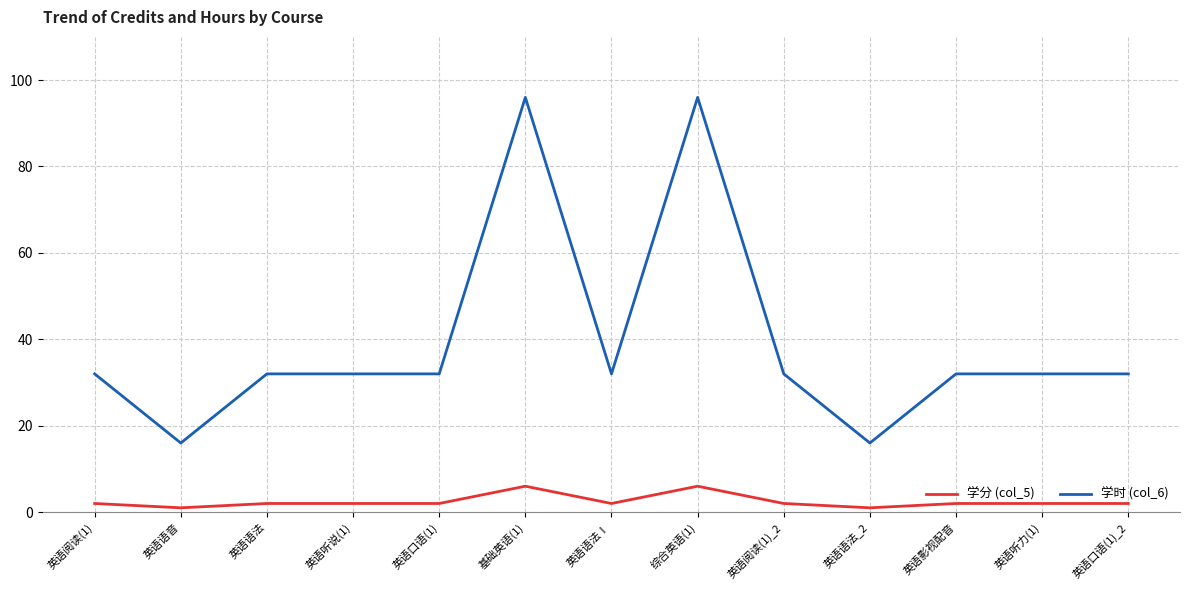

Reading right to left, list all the values displayed in this chart.

学分 (col_5): 英语口语(1)_2=2	英语听力(1)=2	英语影视配音=2	英语语法_2=1	英语阅读(1)_2=2	综合英语(1)=6	英语语法Ⅰ=2	基础英语(1)=6	英语口语(1)=2	英语听说(1)=2	英语语法=2	英语语音=1	英语阅读(1)=2
学时 (col_6): 英语口语(1)_2=32	英语听力(1)=32	英语影视配音=32	英语语法_2=16	英语阅读(1)_2=32	综合英语(1)=96	英语语法Ⅰ=32	基础英语(1)=96	英语口语(1)=32	英语听说(1)=32	英语语法=32	英语语音=16	英语阅读(1)=32